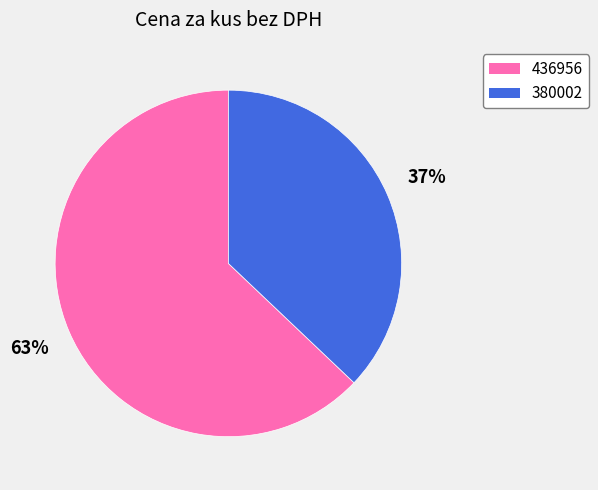

To the nearest percent, what portion does 436956 represent?

63%